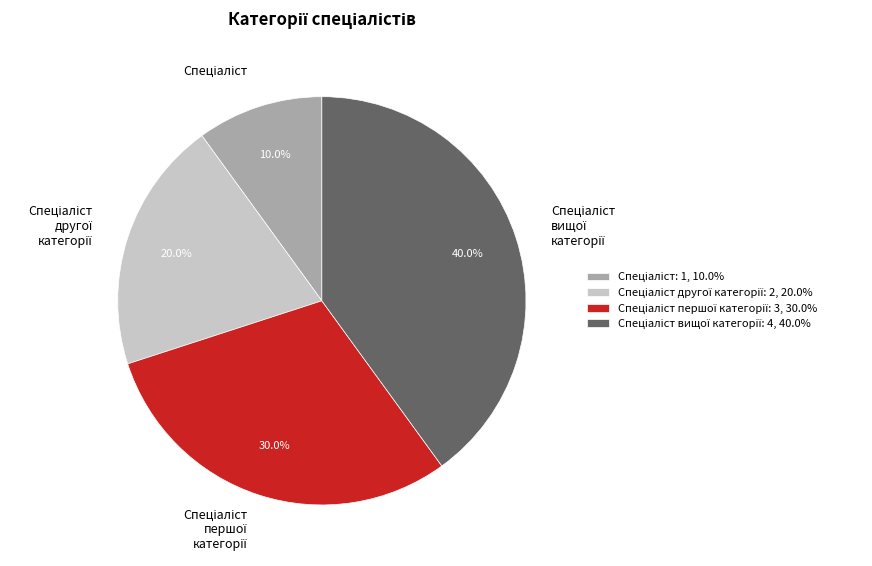

Count the number of slices in the pie.

4